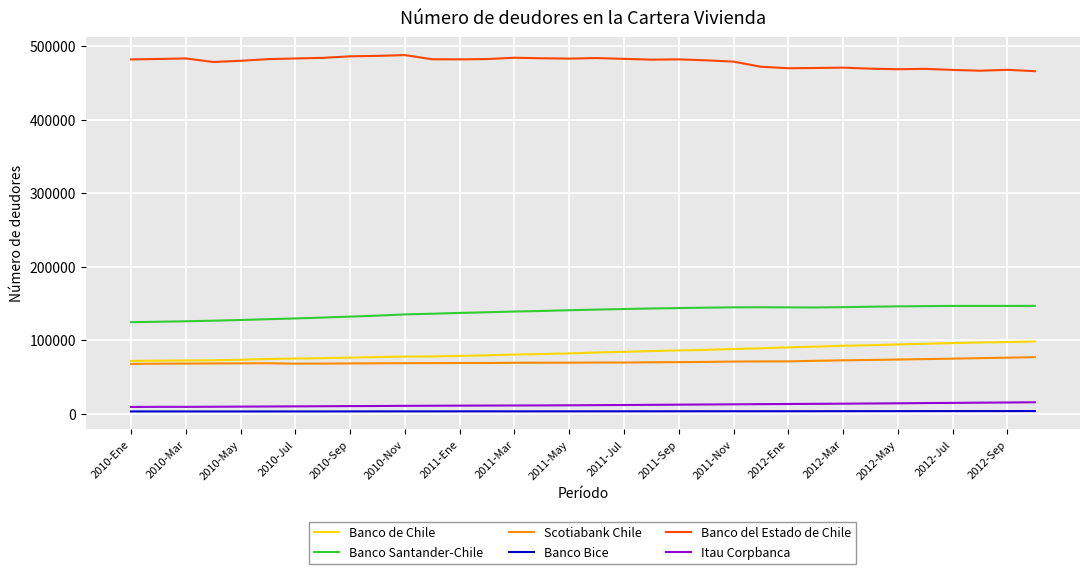

True or false: Banco Bice and Banco de Chile intersect in this chart.

False